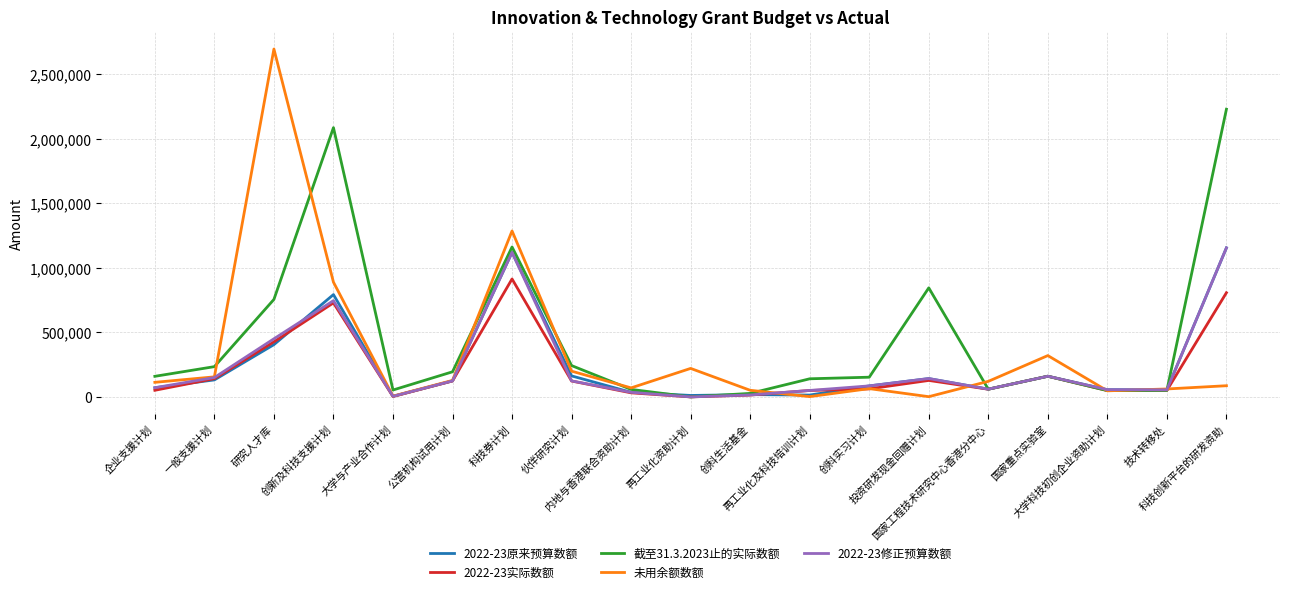

What is the difference between the second highest and minimum values in the 2022-23实际数额 series?

806656